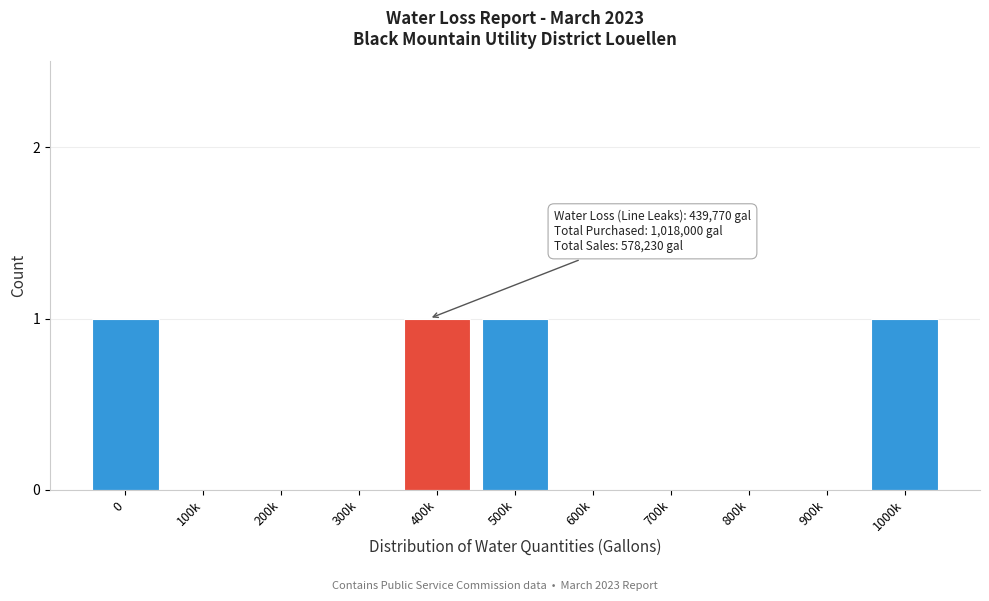

Reading right to left, list all the values displayed in this chart.

1000k=1	900k=0	800k=0	700k=0	600k=0	500k=1	400k=1	300k=0	200k=0	100k=0	0=1